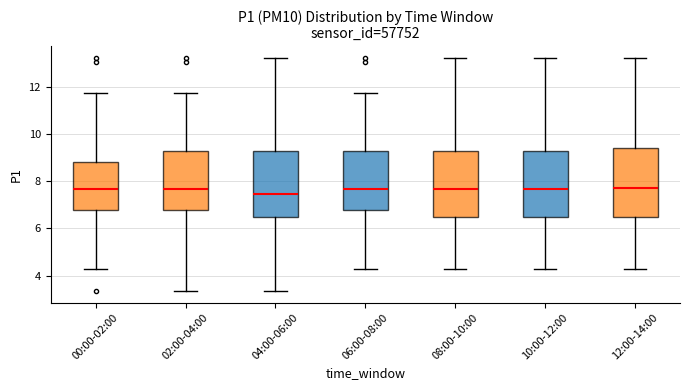

Where is the upper edge of the box for 02:00-04:00 on the y-axis? The values are not printed on the chart, so give them approximately, as read against the axis.

9.2